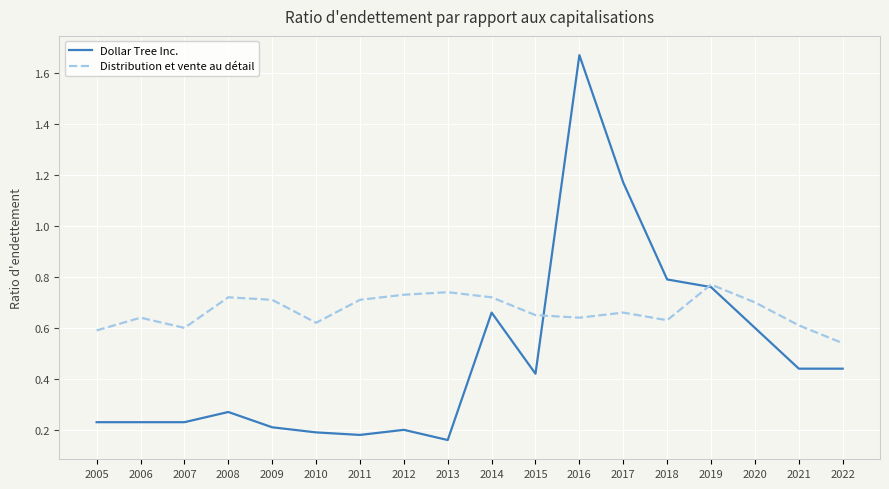

Between 2011 and 2014, which series saw the biggest shift?

Dollar Tree Inc.